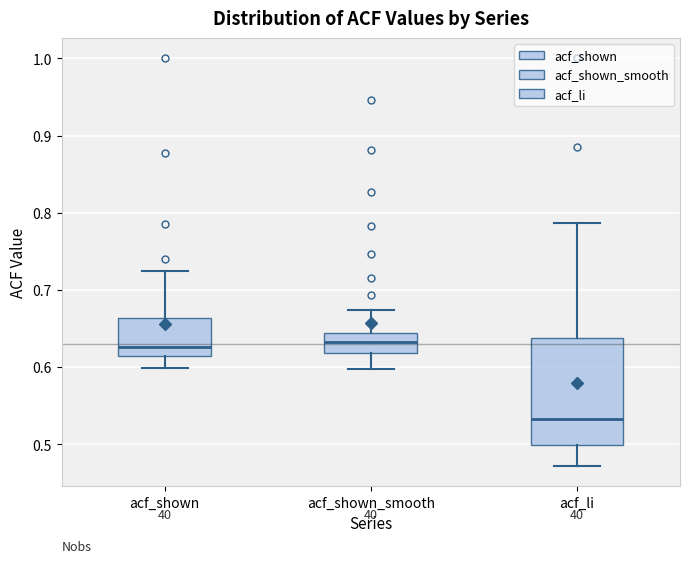

Reading left to right, read every box against the y-axis: the position of its median line, the range the box covers, and the ends of its whiskers. The values are not printed on the chart, so give them approximately, as read against the axis.

acf_shown: median 0.63, box 0.61 to 0.66, whiskers 0.60 to 0.73
acf_shown_smooth: median 0.63, box 0.62 to 0.64, whiskers 0.60 to 0.67
acf_li: median 0.53, box 0.50 to 0.64, whiskers 0.47 to 0.79